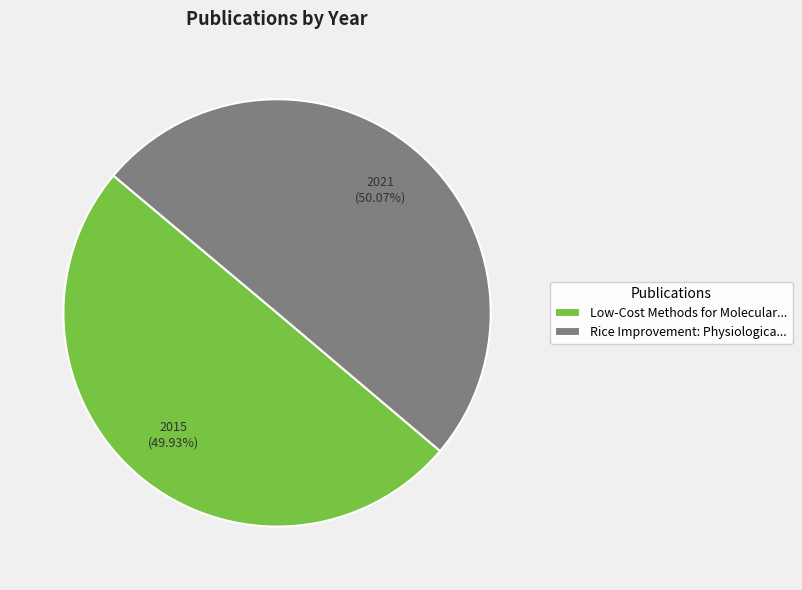

Combined, do Rice Improvement: Physiologica... and Low-Cost Methods for Molecular... account for over 50%?

Yes